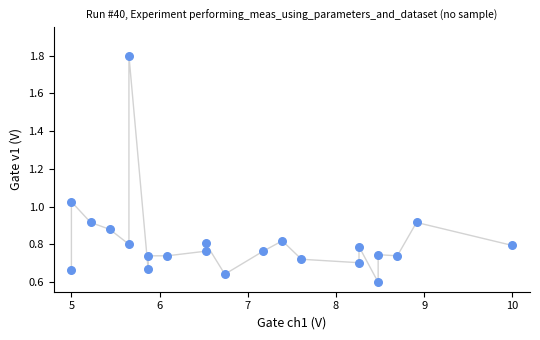

What is the range of X values (max minus min)?

5.0